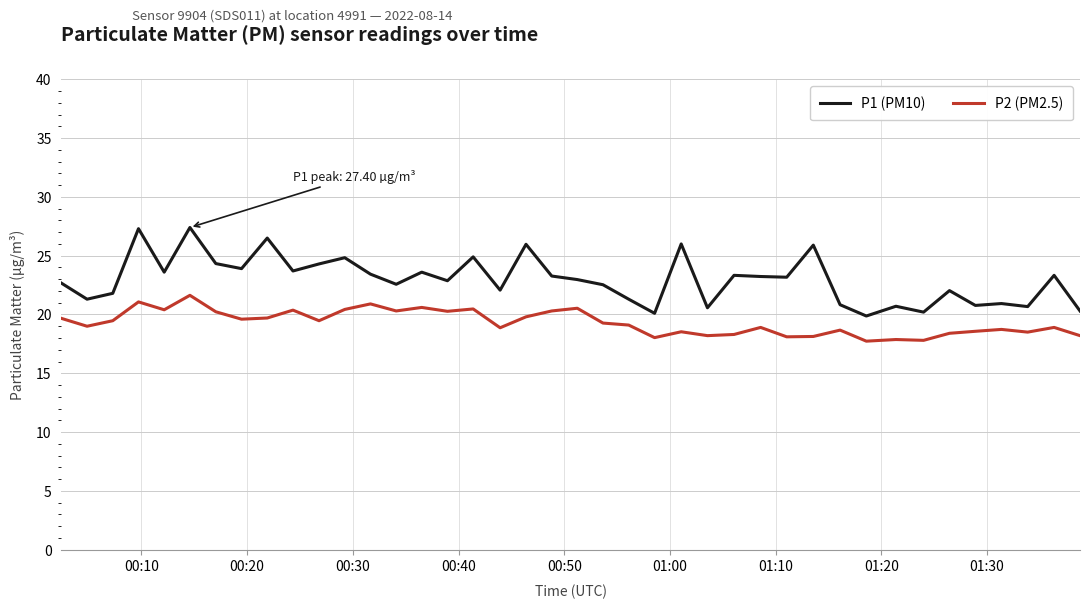

List the series in order of their peak value, lowest first.

P2 (PM2.5), P1 (PM10)